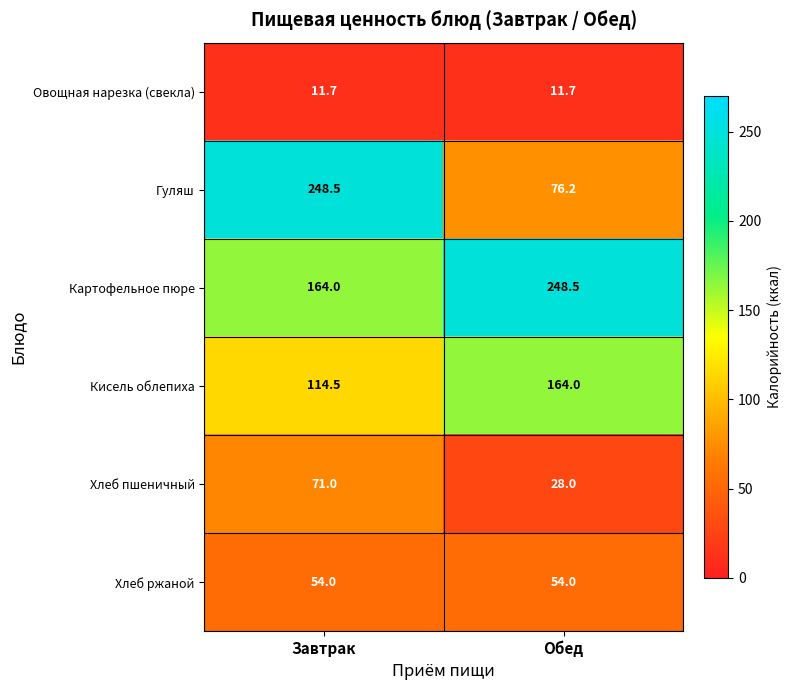

Reading left to right, list all the values displayed in this chart.

Овощная нарезка (свекла): 11.7	11.7
Гуляш: 248.5	76.2
Картофельное пюре: 164.0	248.5
Кисель облепиха: 114.5	164.0
Хлеб пшеничный: 71.0	28.0
Хлеб ржаной: 54.0	54.0